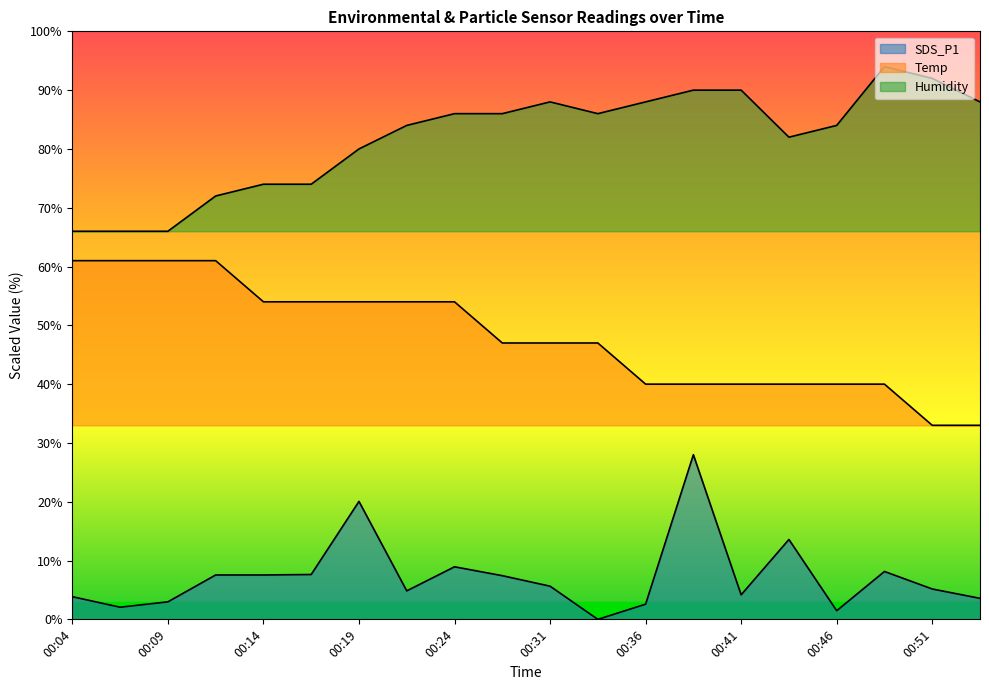

How many distinct data groups are displayed?

3